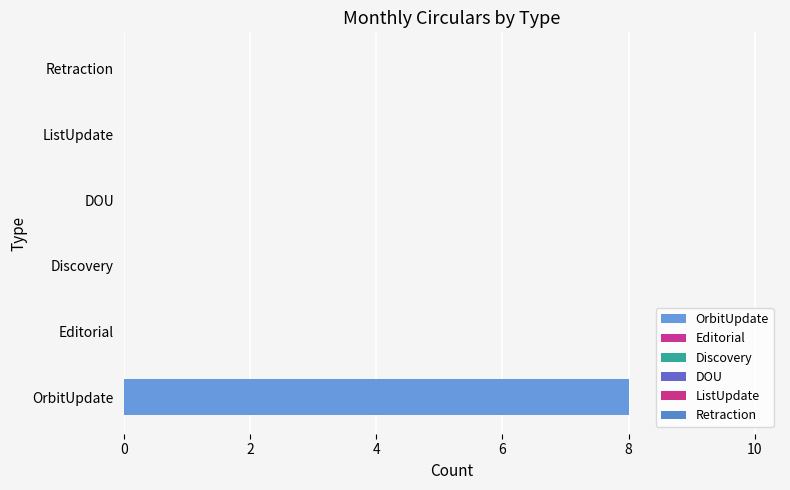

The value of OrbitUpdate at Jan is -1. True or false?

False